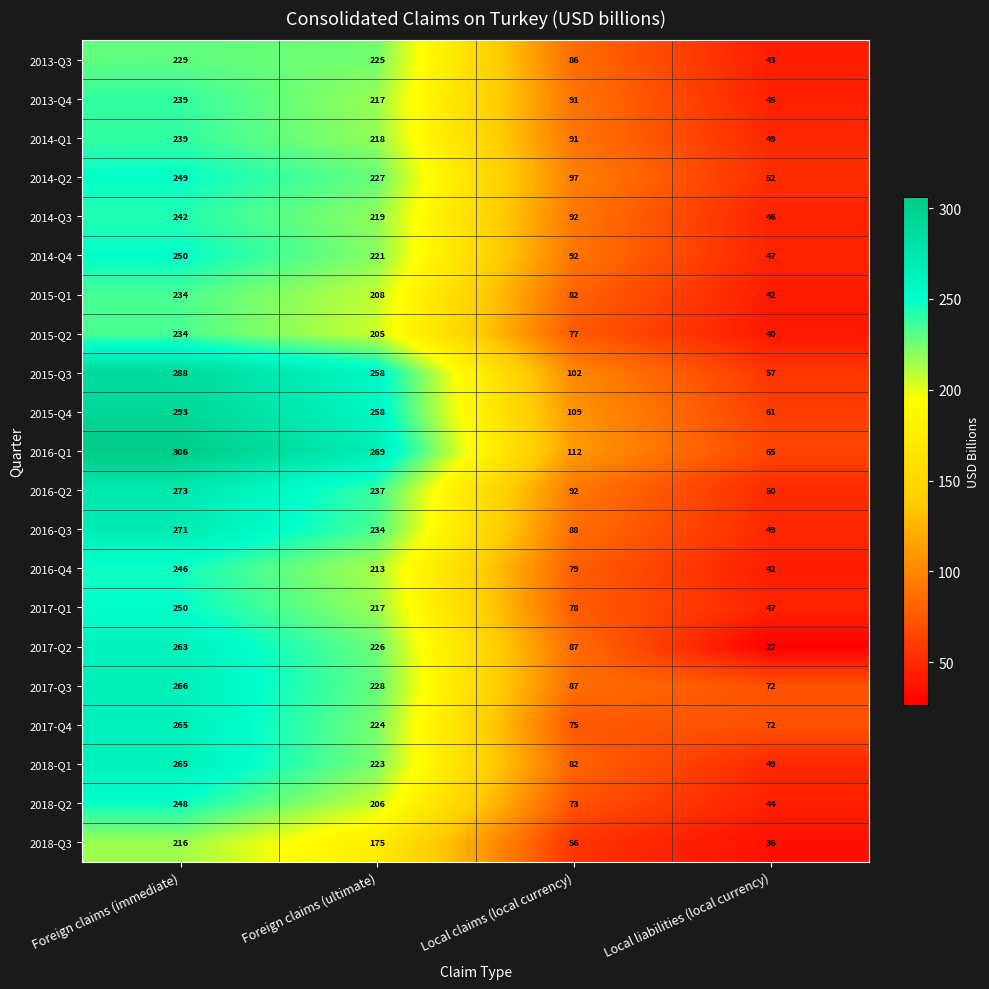

Which series has the largest range (max minus min)?

2016-Q1